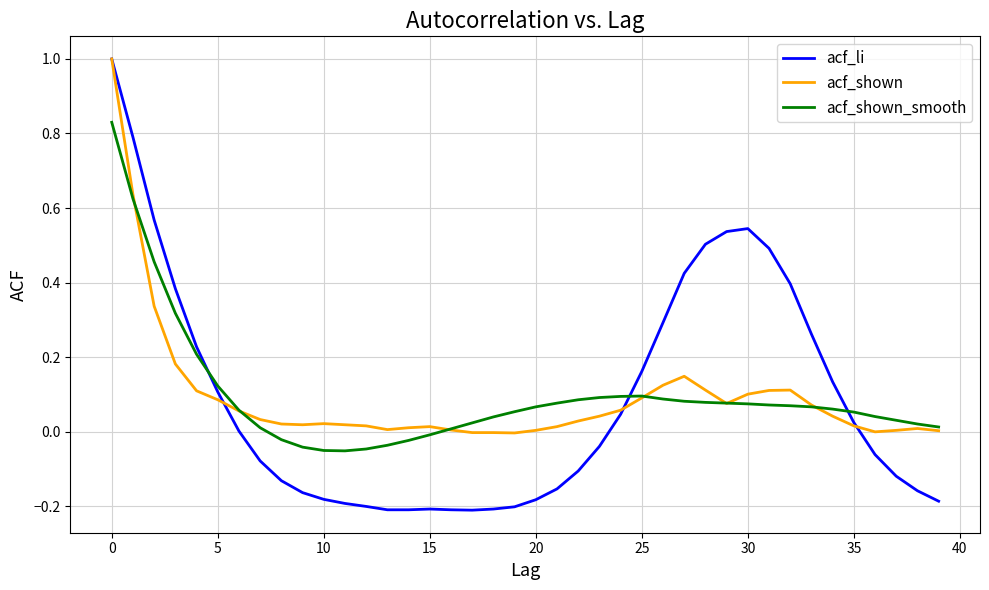

What is the maximum value shown in the chart?

1.0